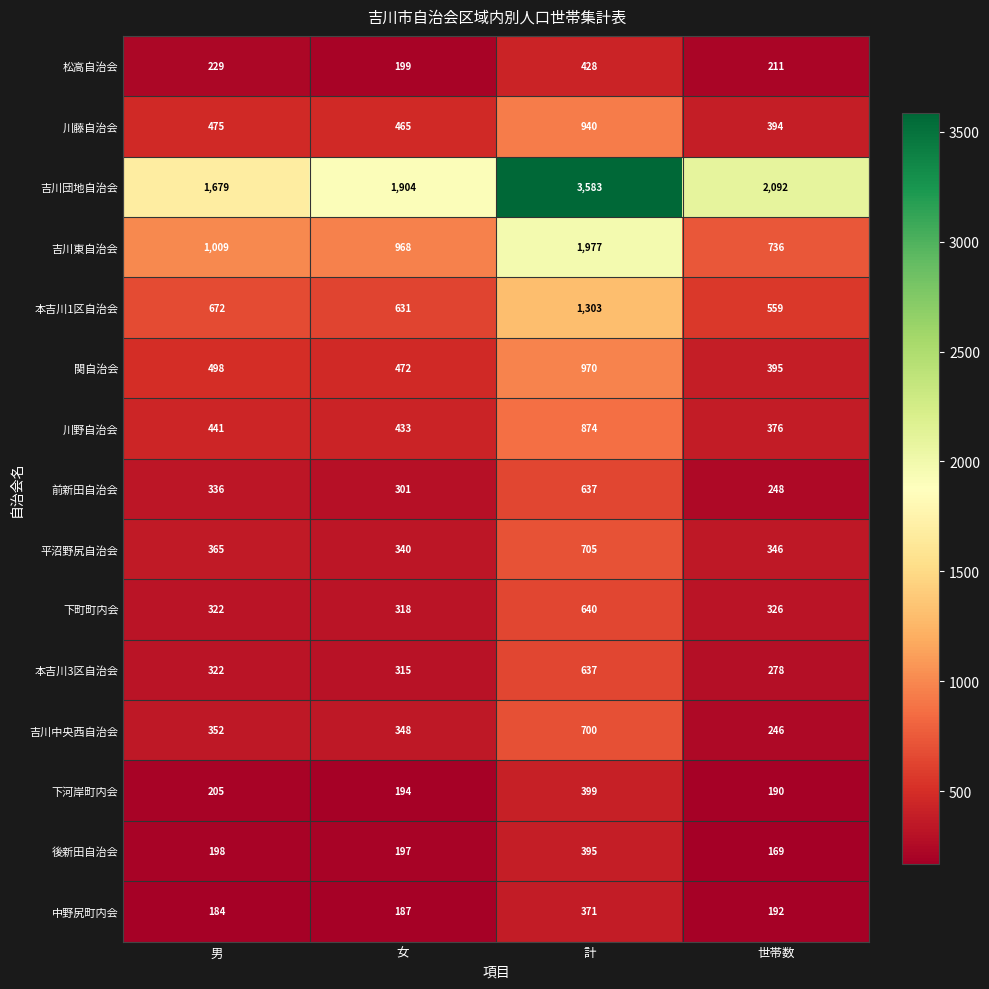

Is it true that 本吉川1区自治会 equals 953 at 男?

False